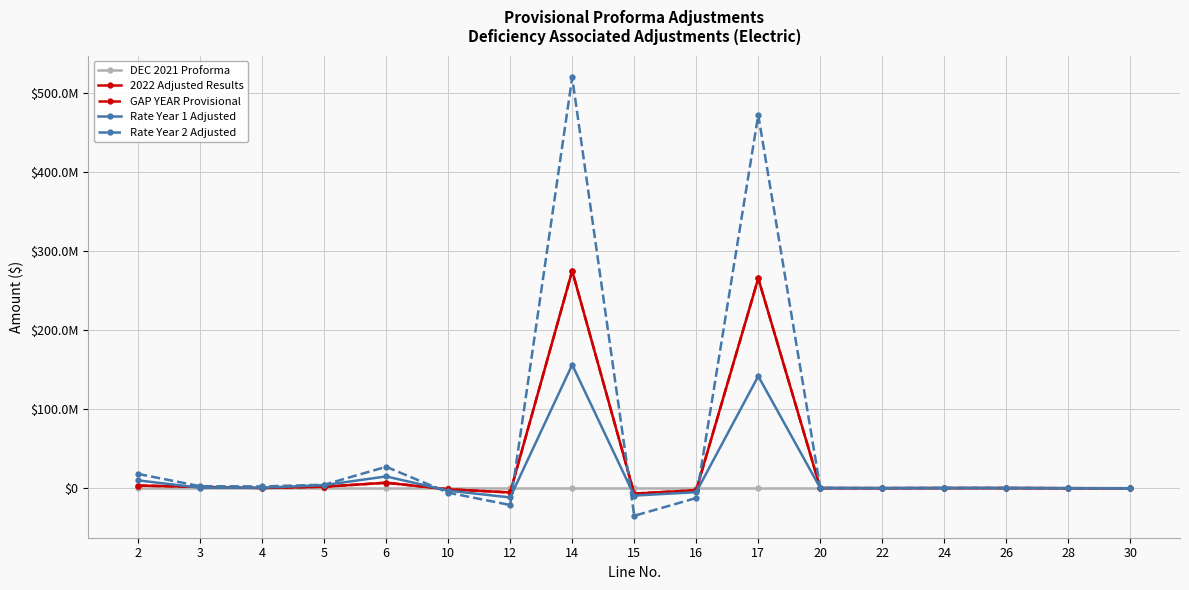

Does the chart have visible grid lines?

Yes